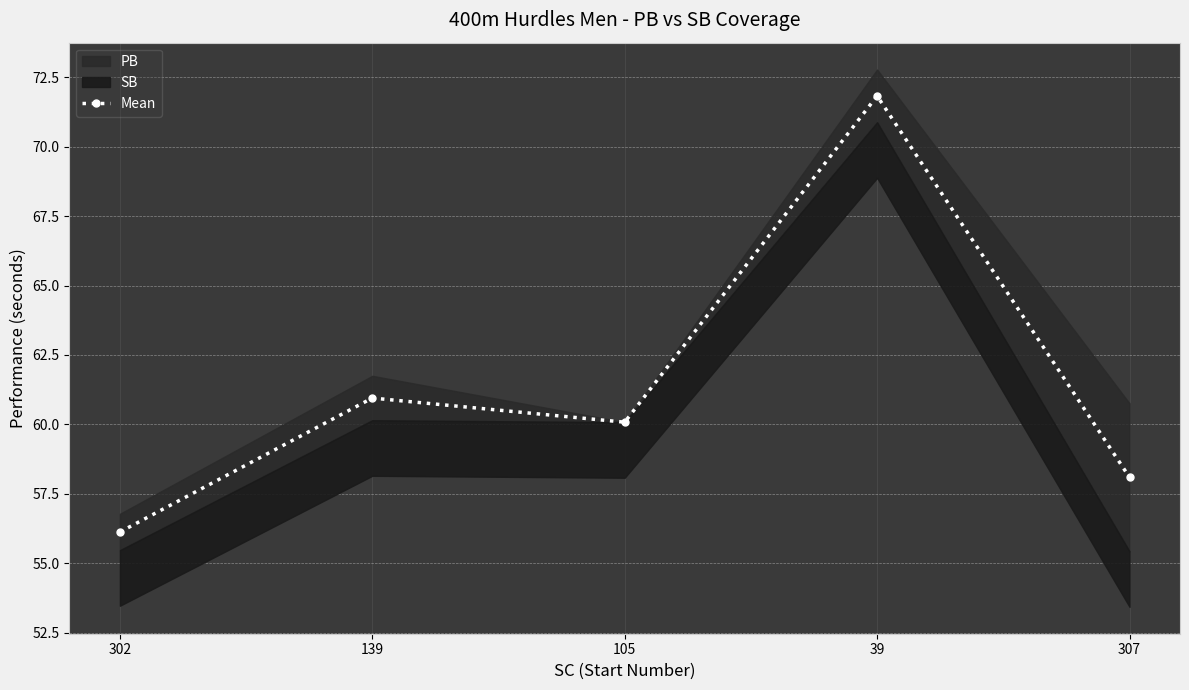

Which label corresponds to the smallest value in the chart?

302